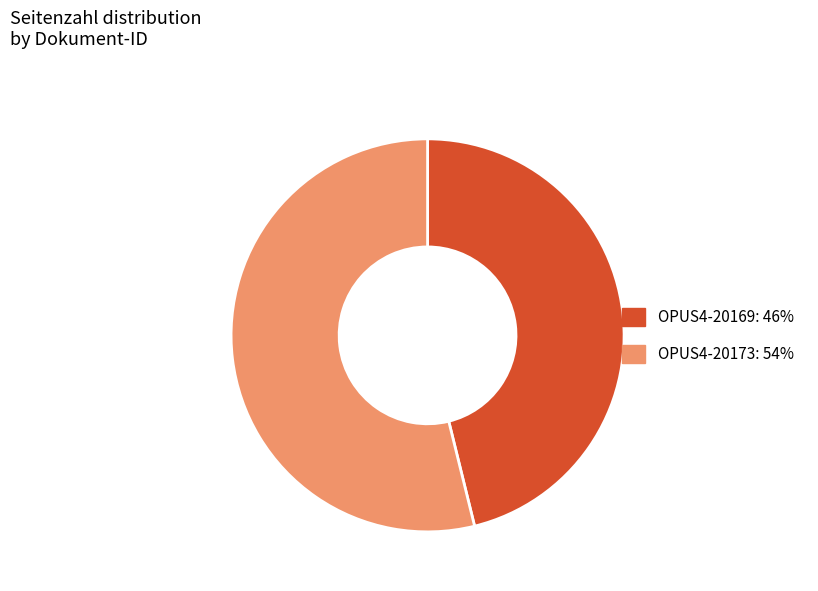

The OPUS4-20173 slice represents 62% of the pie. True or false?

False